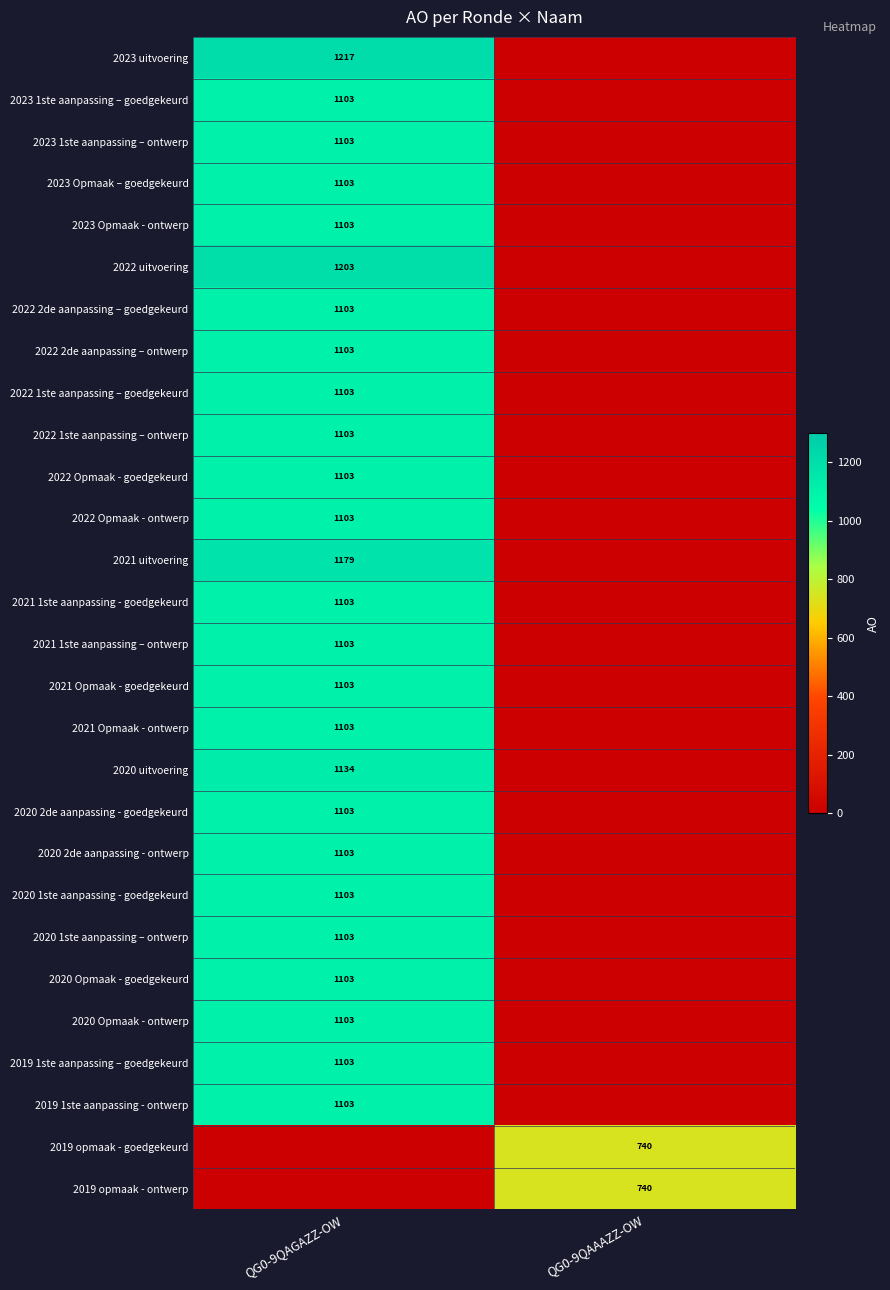

Which has a higher value, QG0-9QAGAZZ-OW or QG0-9QAAAZZ-OW?

QG0-9QAGAZZ-OW